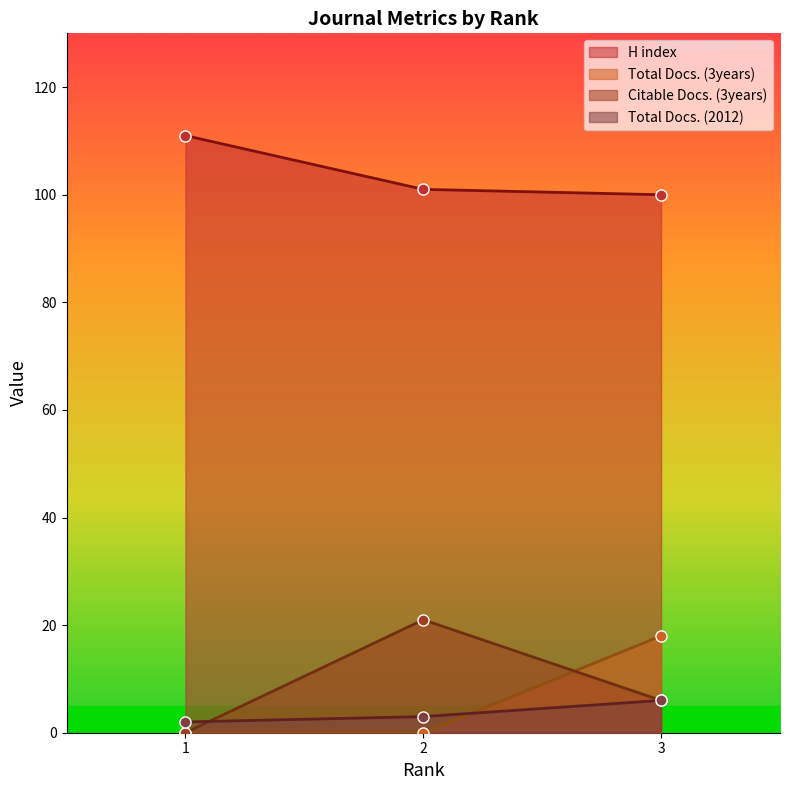

What is the difference between the second highest and minimum values in the Citable Docs. (3years) series?

6